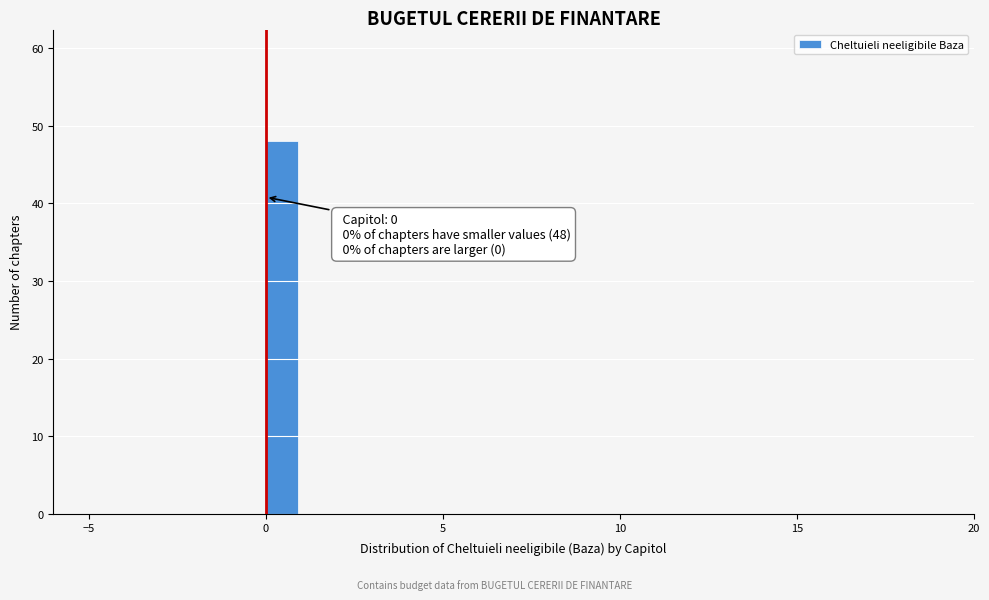

Around what value on the x-axis is the tallest bar? Give the approximate position of its centre, as read against the axis.

0.5